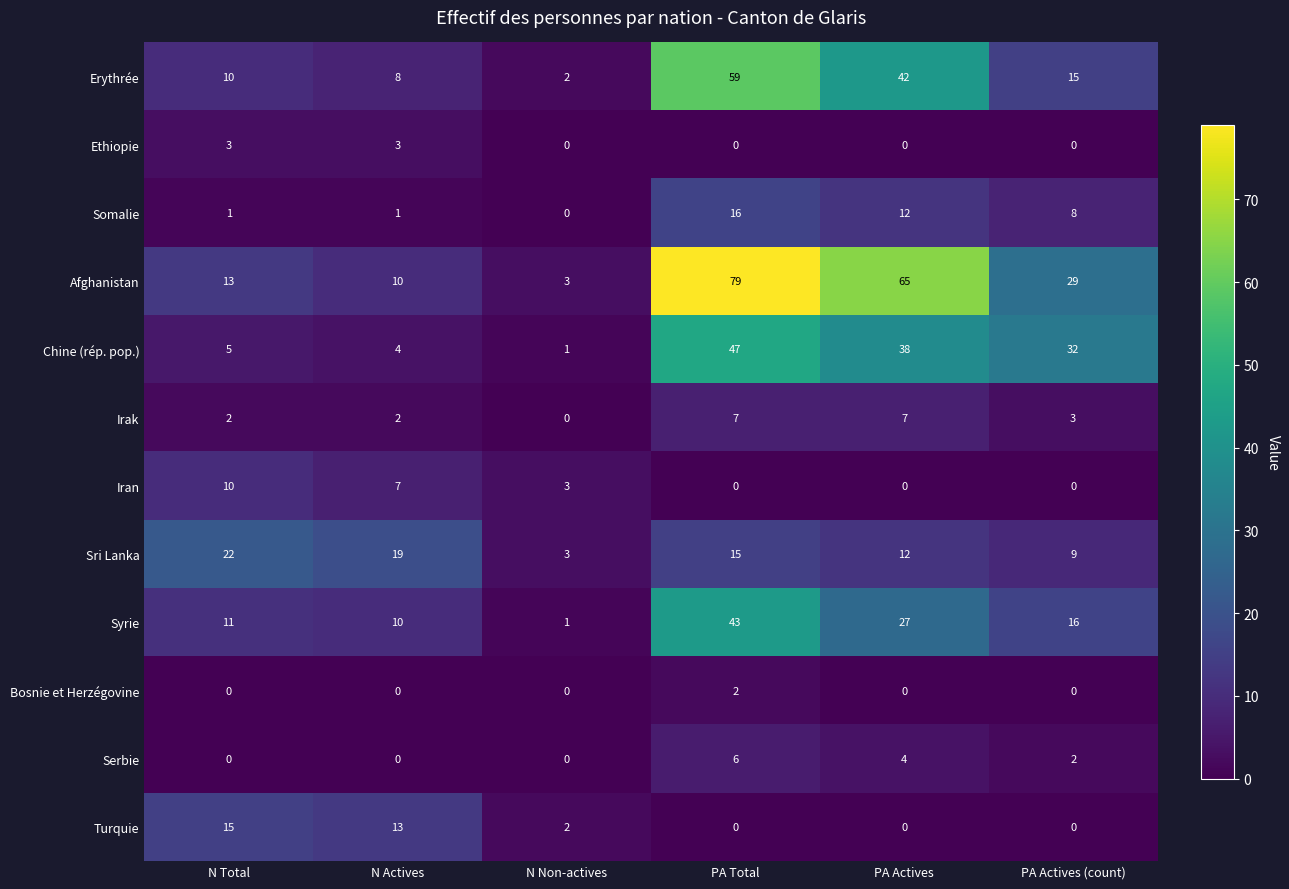

What is the total value across all series at N Total?

92